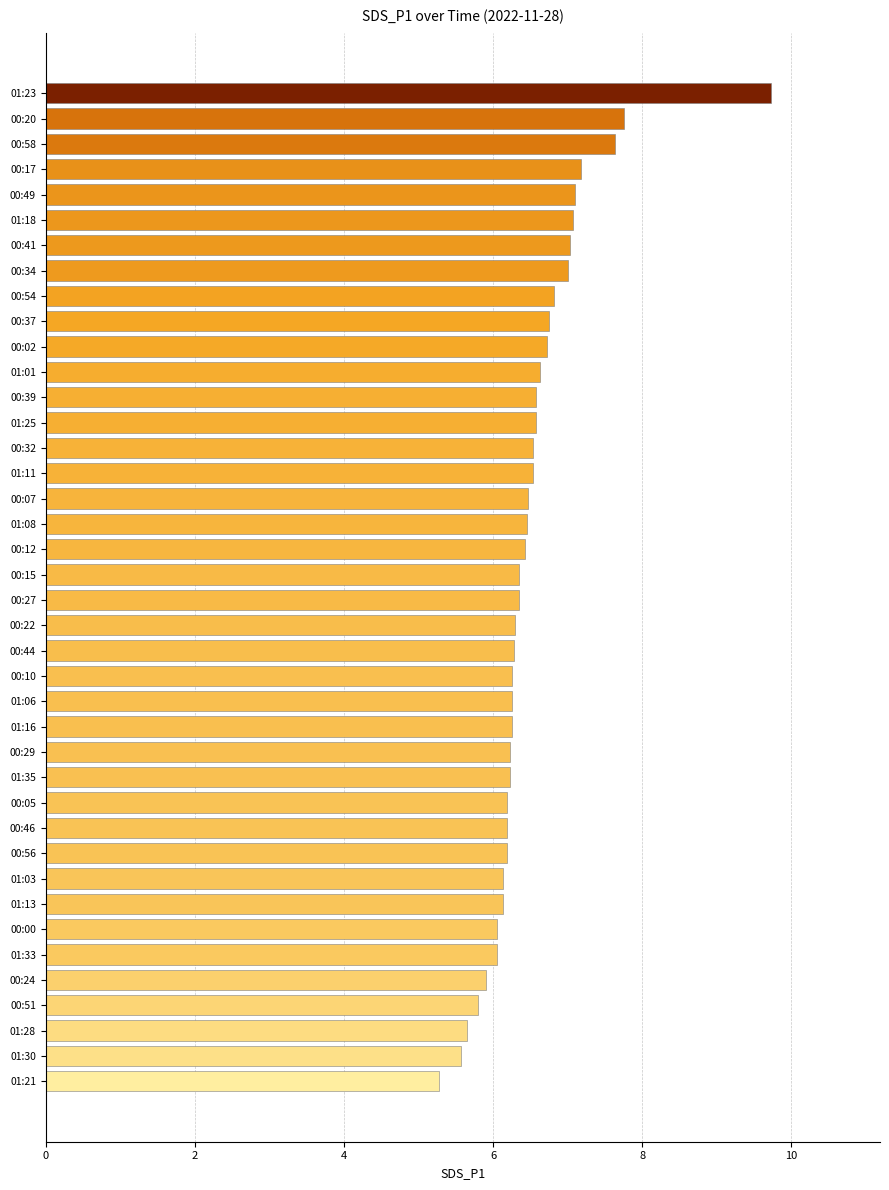

What is the ratio of the value at 00:22 to the value at 00:51?

1.1